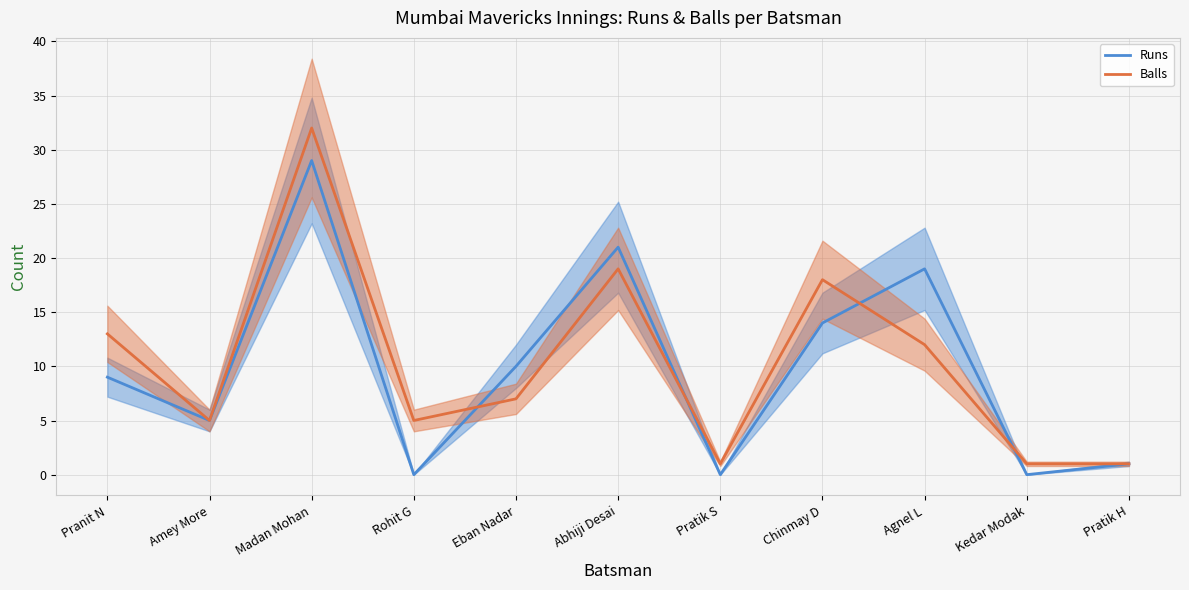

Which series has the largest range (max minus min)?

Balls